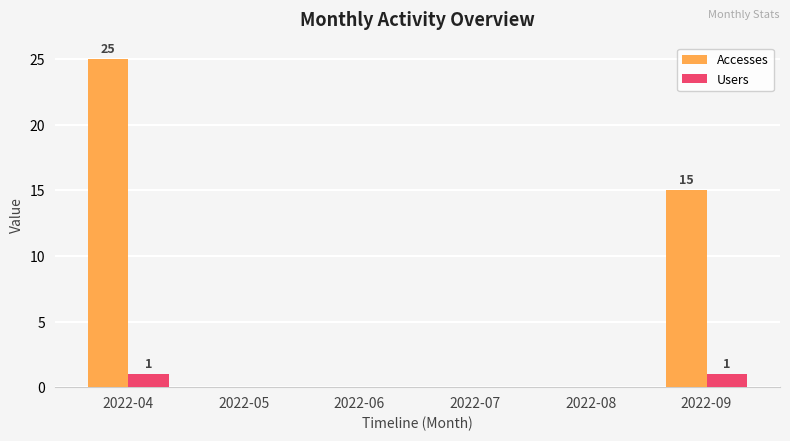

Reading right to left, transcribe all the data shown in this chart.

Accesses: 2022-09=15	2022-08=0	2022-07=0	2022-06=0	2022-05=0	2022-04=25
Users: 2022-09=1	2022-08=0	2022-07=0	2022-06=0	2022-05=0	2022-04=1